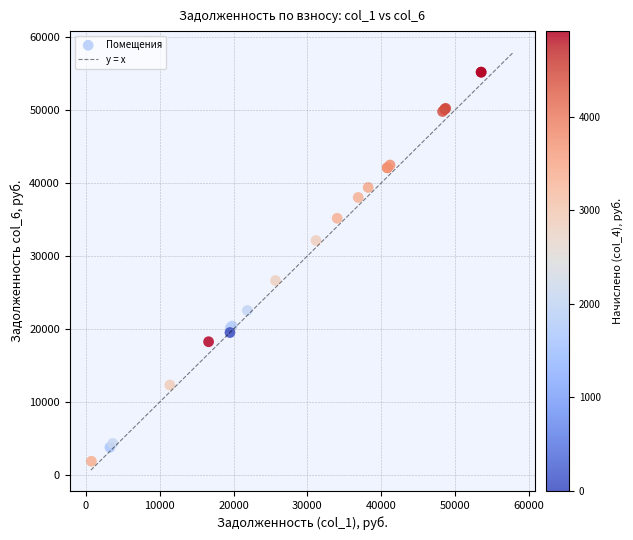

What Y value in the scatter plot is closest to 28529?

26631.4